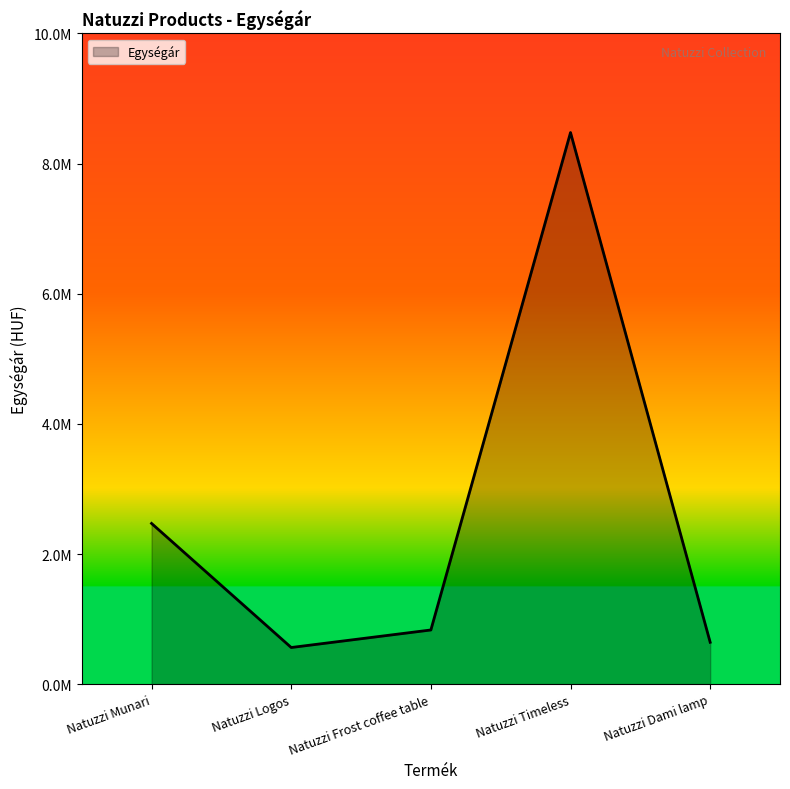

At which label does the data first exceed 832500?

Natuzzi Munari